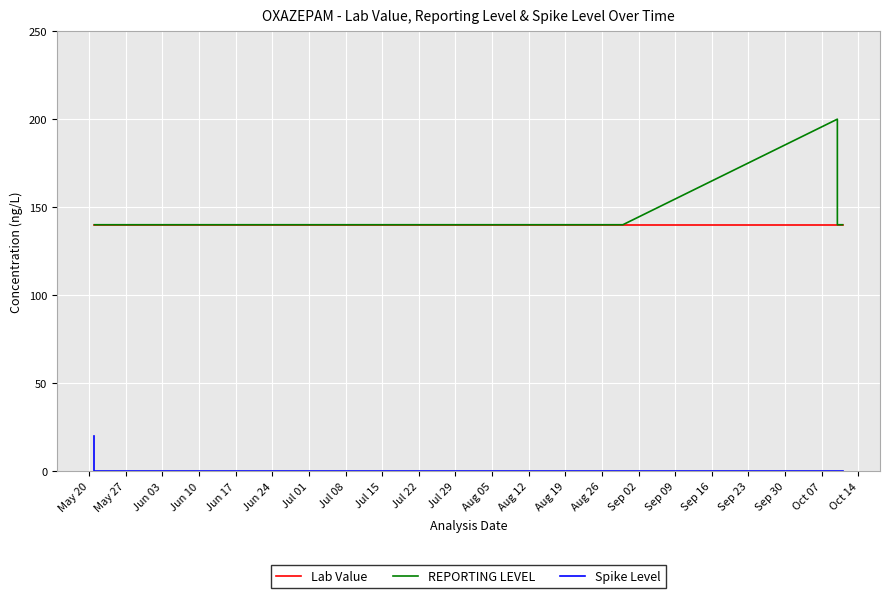

What value does the REPORTING LEVEL series have at May 20?

140